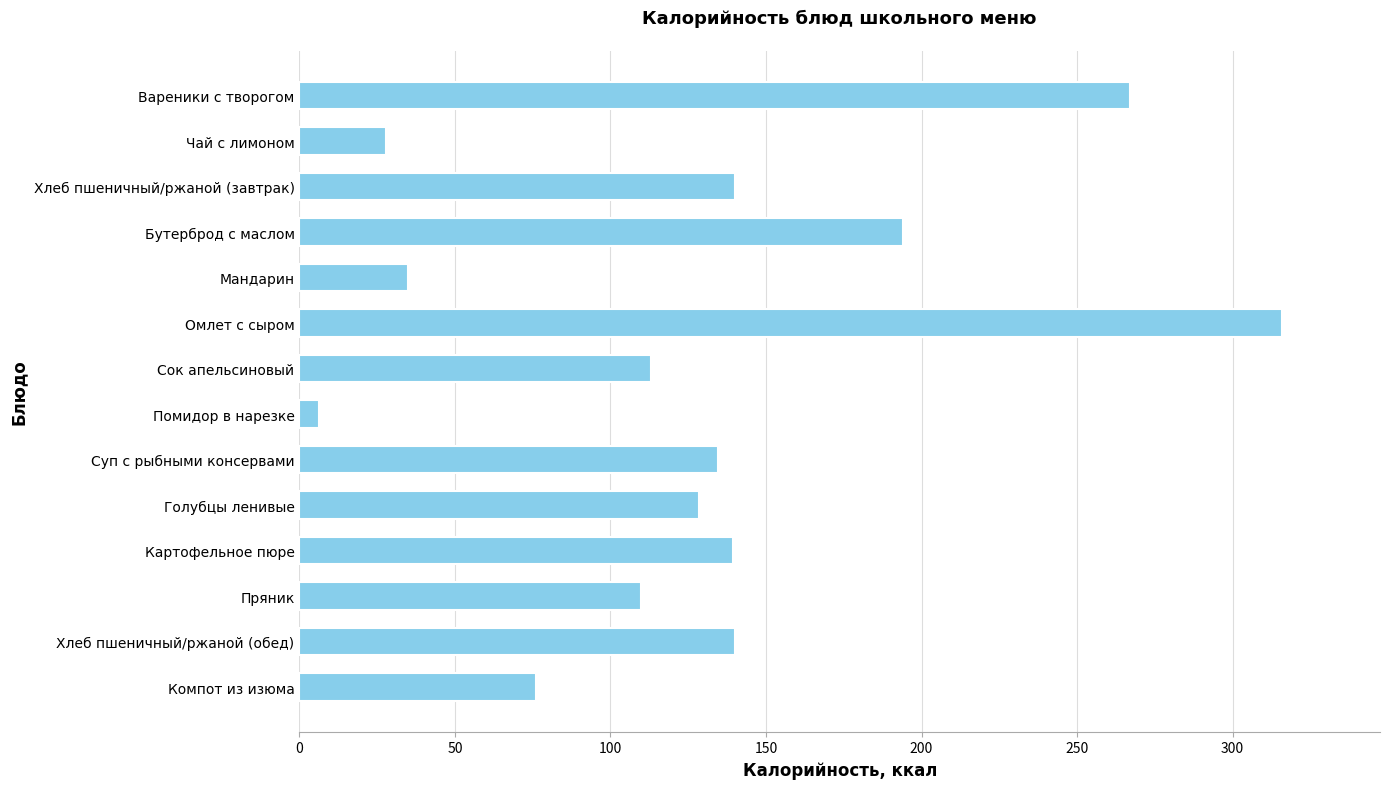

Which category has the highest value across all series?

Омлет с сыром